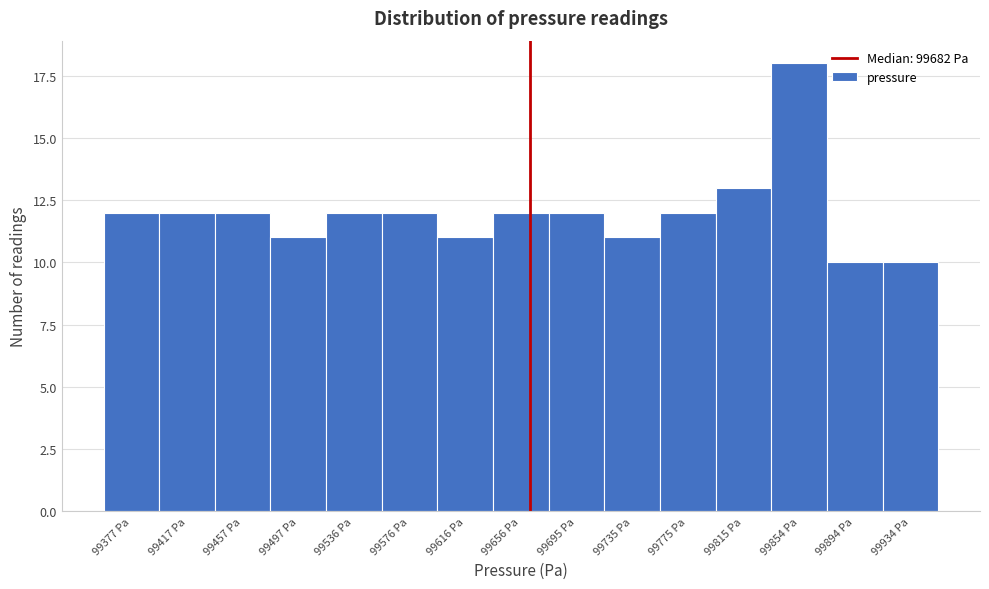

Reading left to right, transcribe all the data shown in this chart.

12	12	12	11	12	12	11	12	12	11	12	13	18	10	10